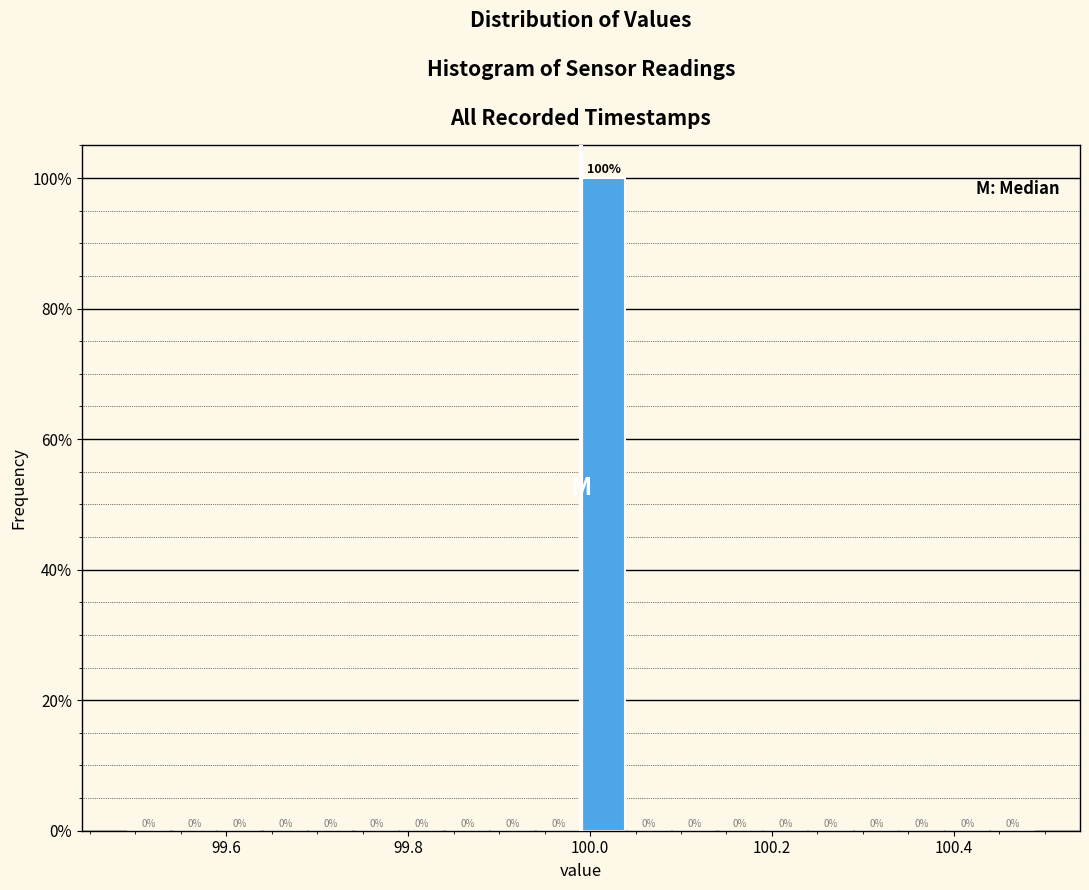

Read against the x-axis, roughly where is the centre of the tallest bar?

100.02